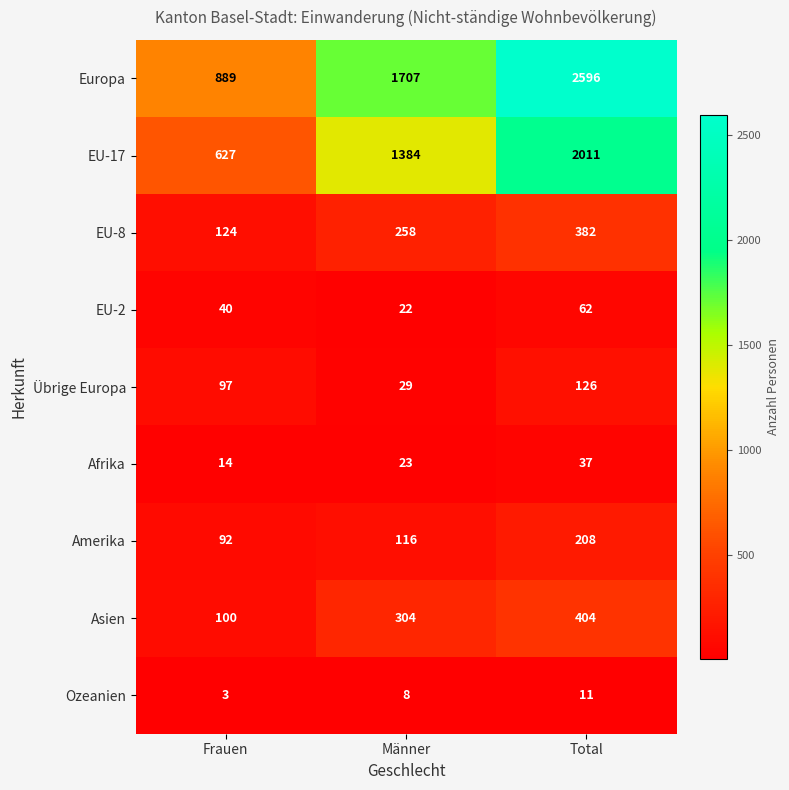

Rank the series at Frauen from lowest to highest value.

Ozeanien, Afrika, EU-2, Amerika, Übrige Europa, Asien, EU-8, EU-17, Europa